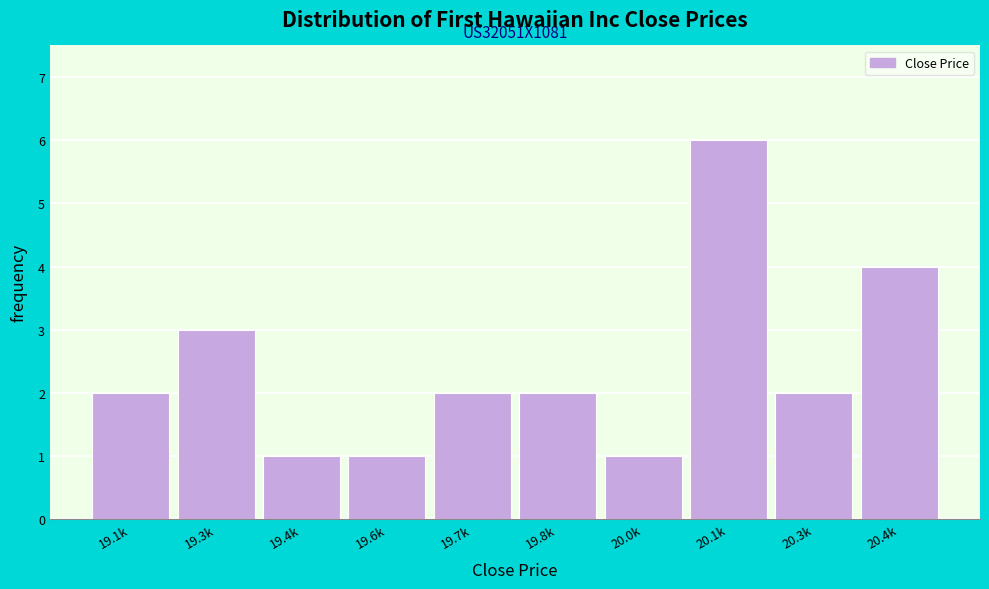

Reading left to right, list all the values displayed in this chart.

19.1k=2	19.3k=3	19.4k=1	19.6k=1	19.7k=2	19.8k=2	20.0k=1	20.1k=6	20.3k=2	20.4k=4